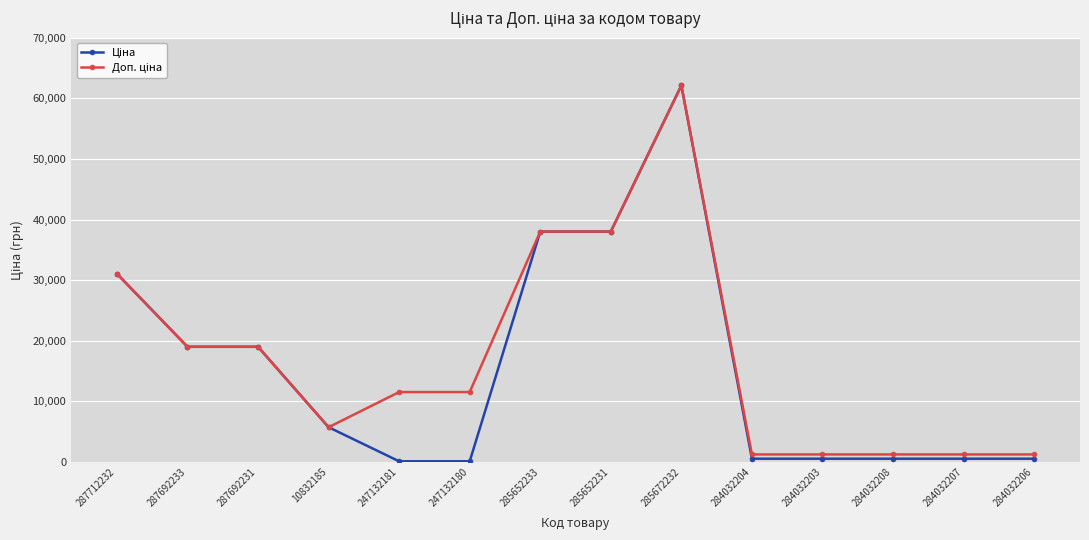

Which label corresponds to the largest value in the chart?

285672232